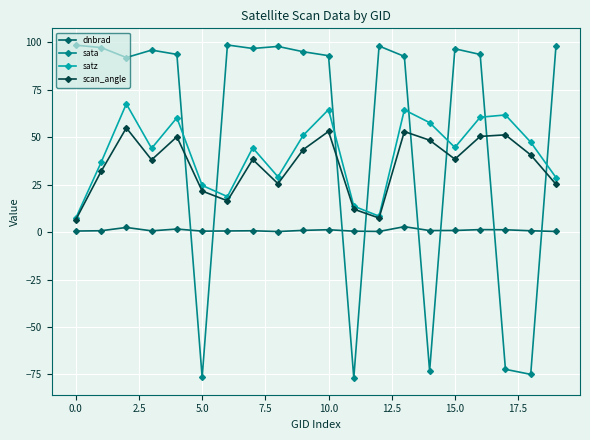

True or false: dnbrad and sata cross at least once.

True